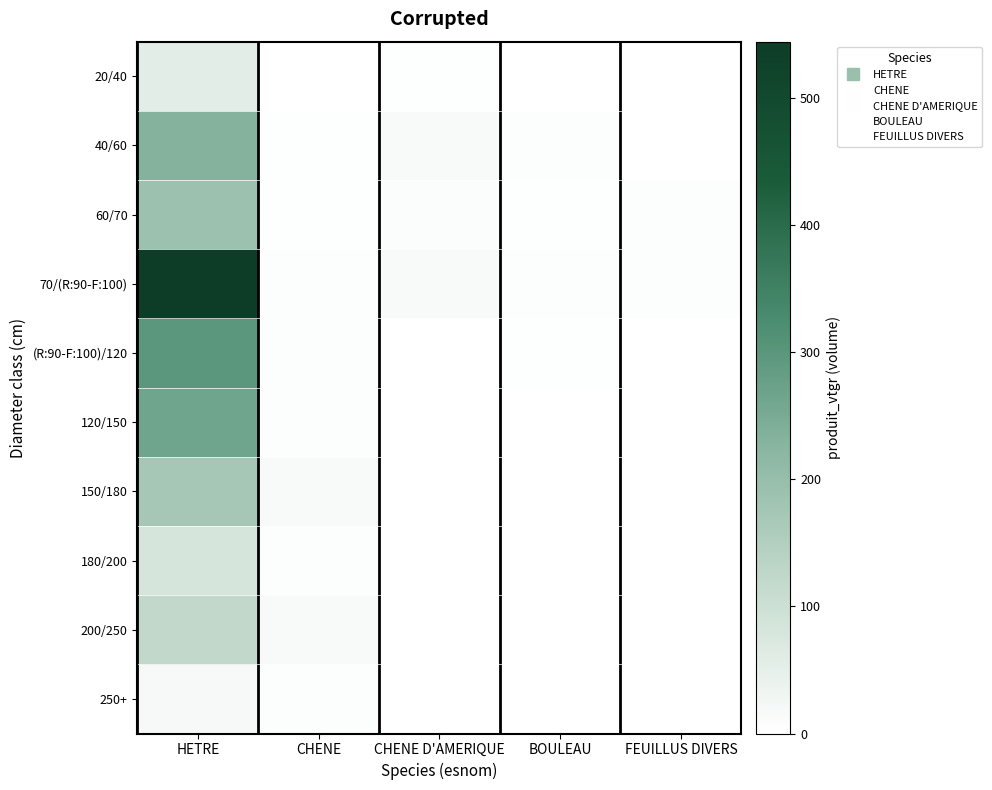

At CHENE D'AMERIQUE, list the series in order from smallest to largest.

(R:90-F:100)/120, 150/180, 180/200, 200/250, 250+, 120/150, 20/40, 60/70, 70/(R:90-F:100), 40/60